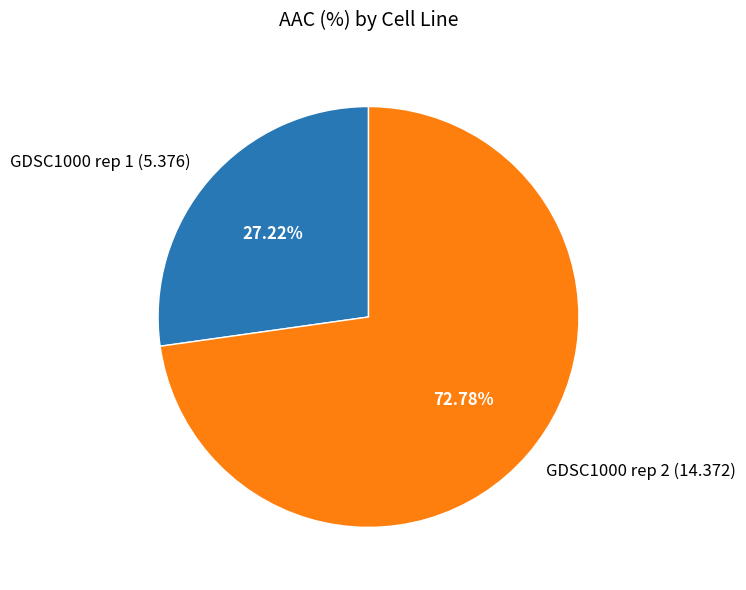

How many slices are in this pie chart?

2